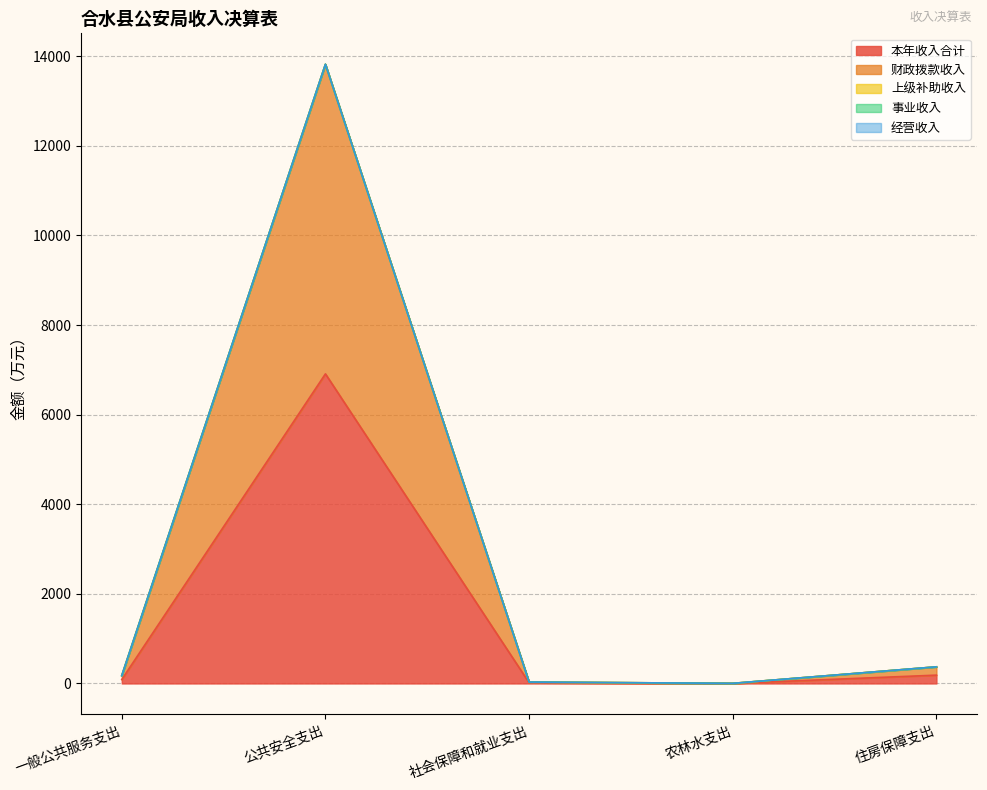

Between 一般公共服务支出 and 住房保障支出, which is larger?

住房保障支出